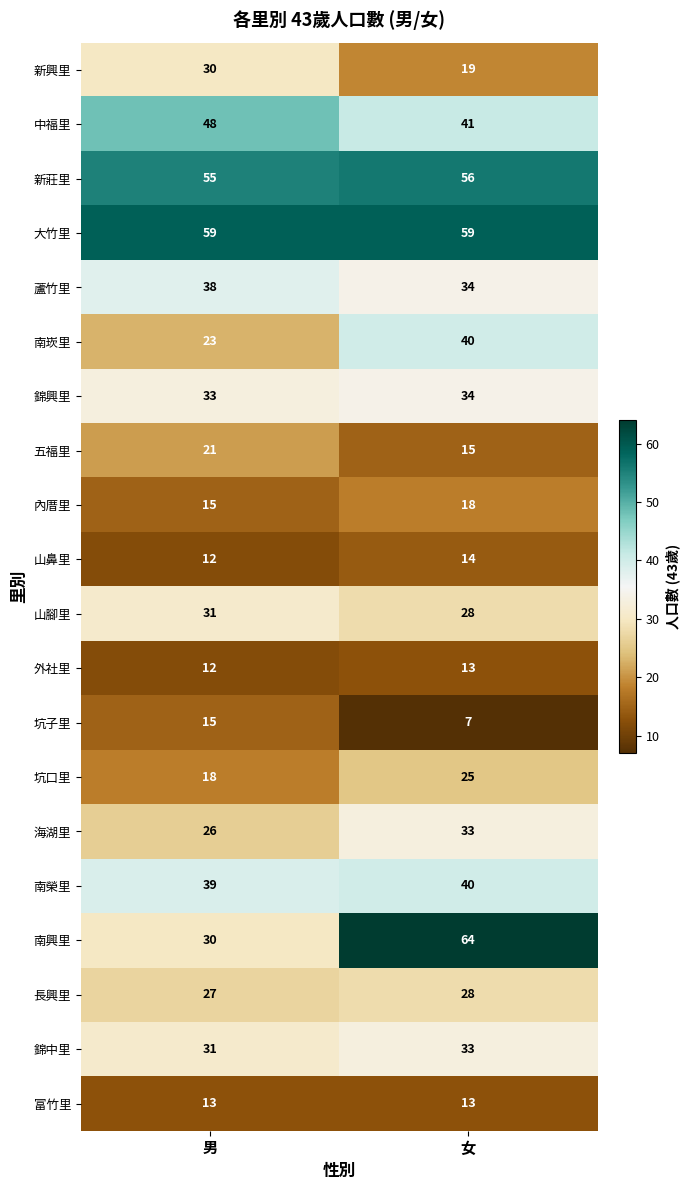

What is the total value across all series at 男?

576